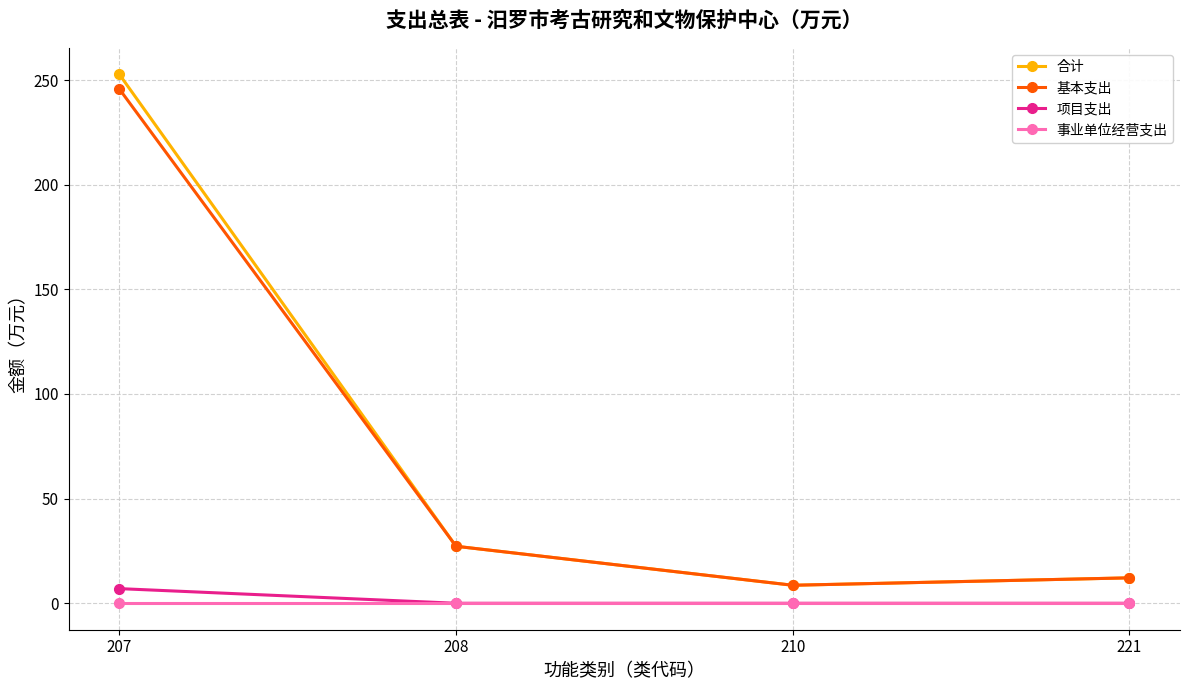

Is this an area chart (filled region under the line)?

No